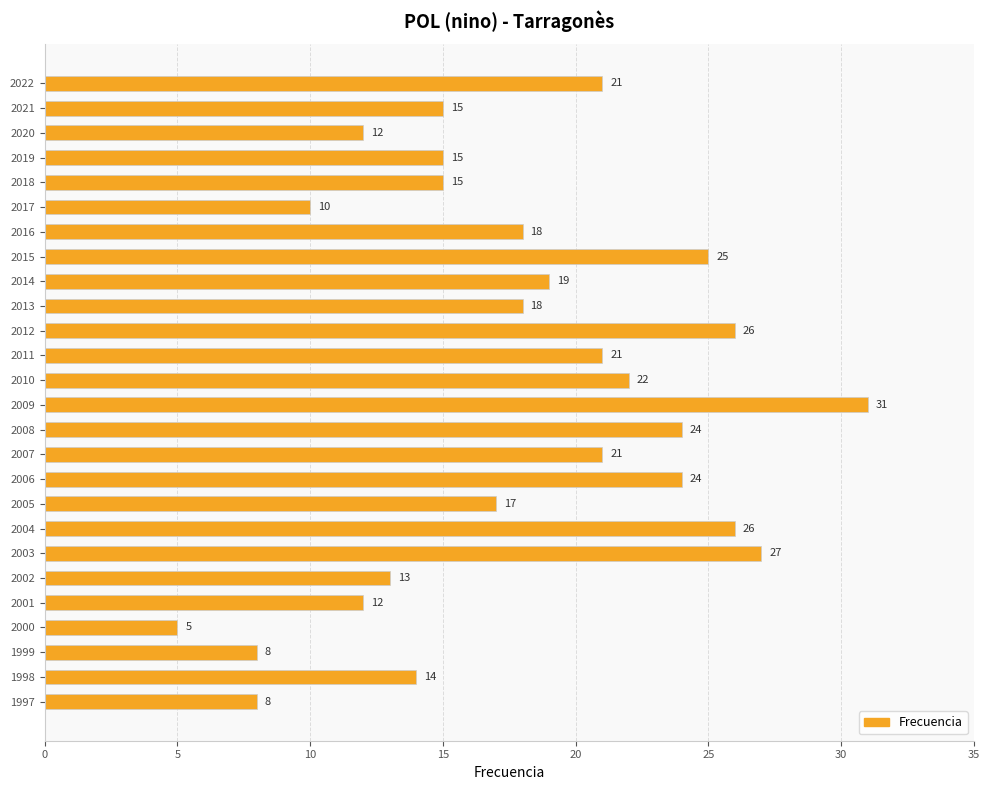

Which label corresponds to the largest value in the chart?

2009